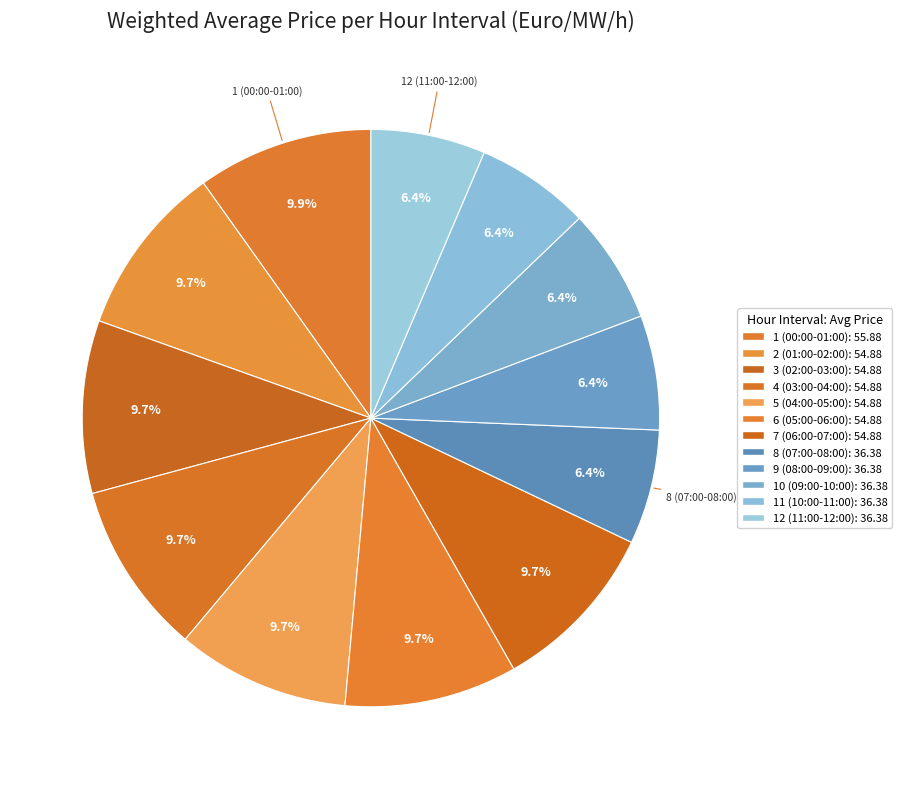

Is the sum of 3 (02:00-03:00) and 10 (09:00-10:00) greater than half?

No